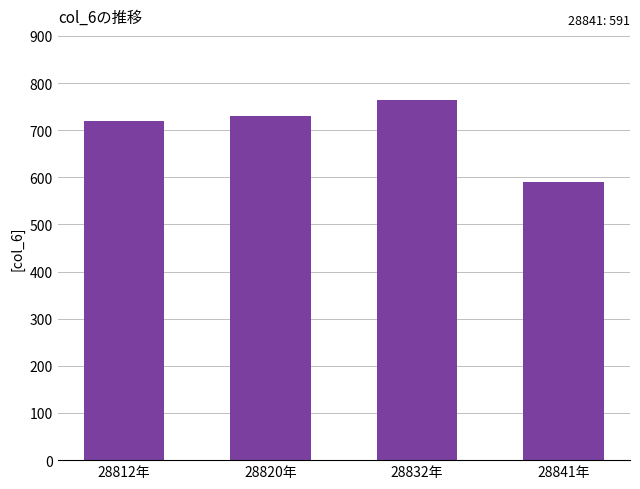

What value does the data have at 28841年?

591